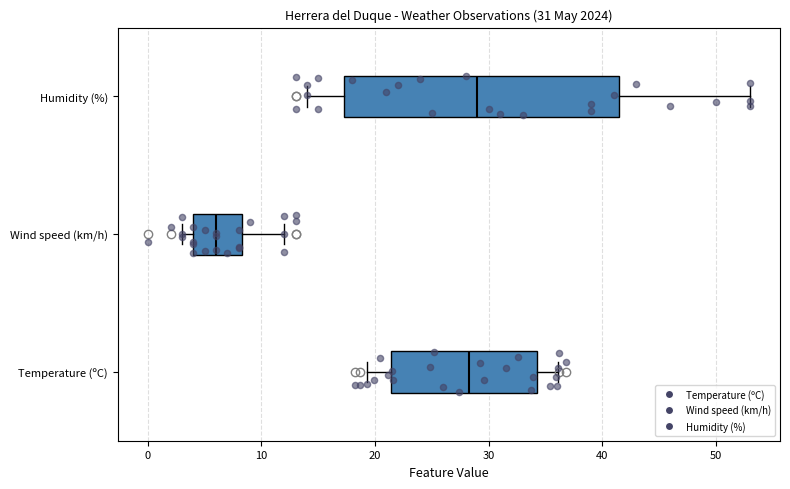

Which box is the widest, from its left edge to its right edge?

Humidity (%)